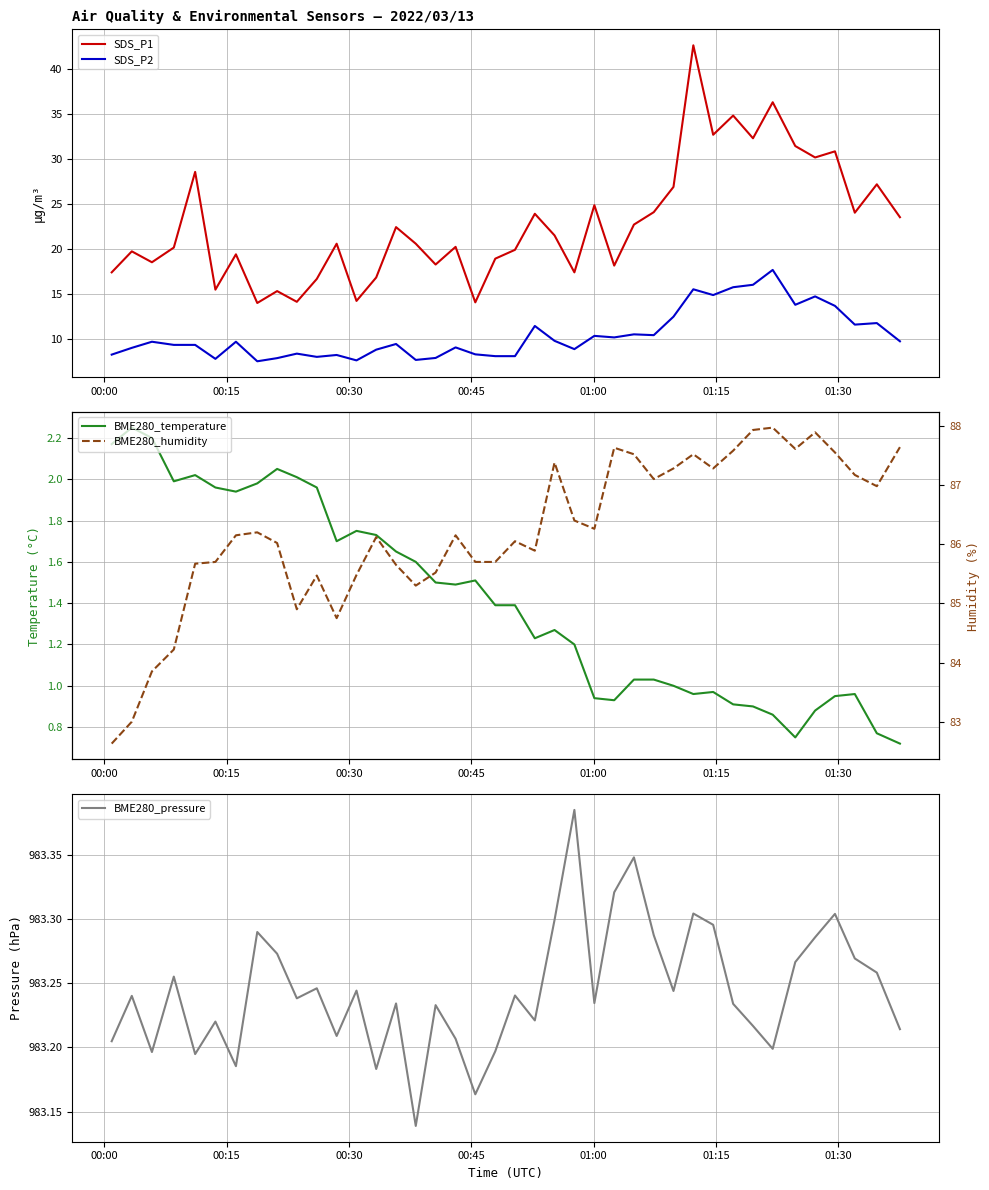

What are all the series names shown in the legend?

SDS_P1, SDS_P2, BME280_temperature, BME280_pressure, BME280_humidity